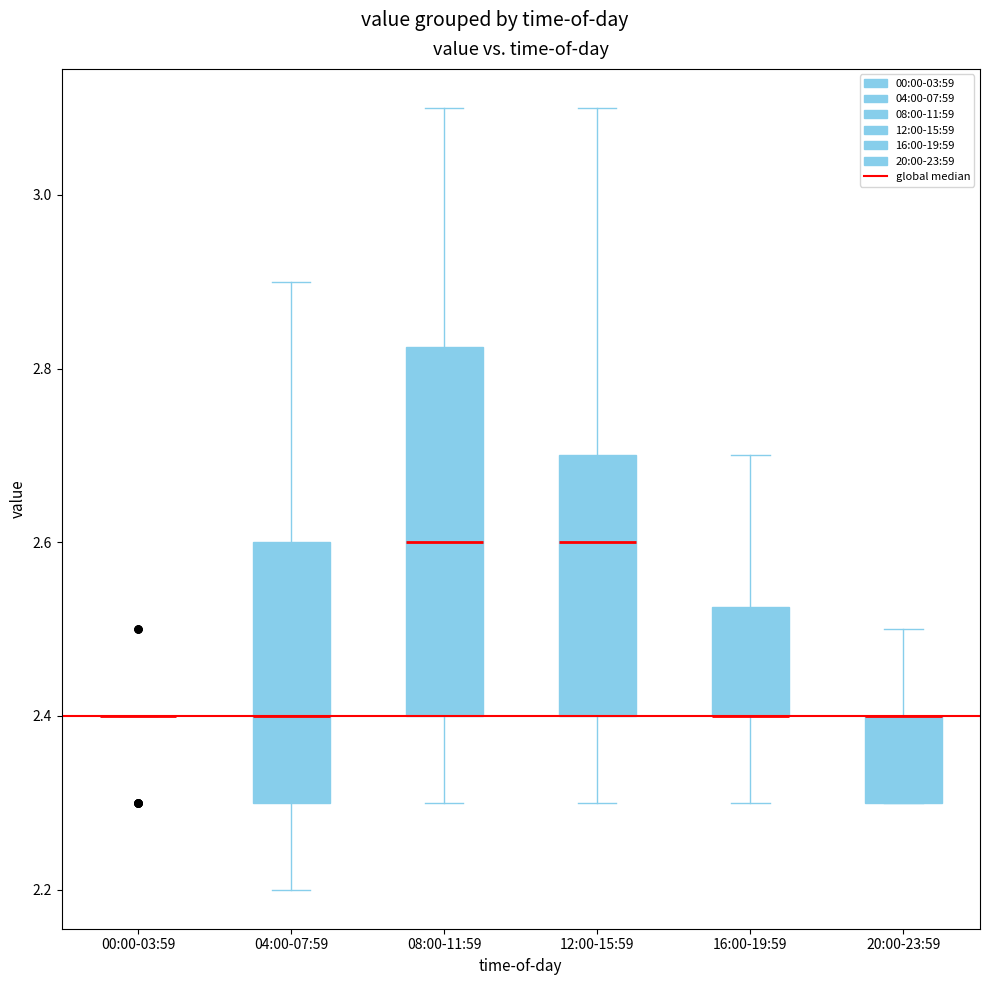

Reading left to right, read every box against the y-axis: the position of its median line, the range the box covers, and the ends of its whiskers. The values are not printed on the chart, so give them approximately, as read against the axis.

00:00-03:59: box collapsed to a line at 2.40, whiskers 2.40 to 2.40
04:00-07:59: median 2.40, box 2.30 to 2.60, whiskers 2.20 to 2.90
08:00-11:59: median 2.60, box 2.40 to 2.82, whiskers 2.30 to 3.10
12:00-15:59: median 2.60, box 2.40 to 2.70, whiskers 2.30 to 3.10
16:00-19:59: median 2.40 (drawn on the box's lower edge), box 2.40 to 2.52, whiskers 2.30 to 2.70
20:00-23:59: median 2.40 (drawn on the box's upper edge), box 2.30 to 2.40, whiskers 2.30 to 2.50